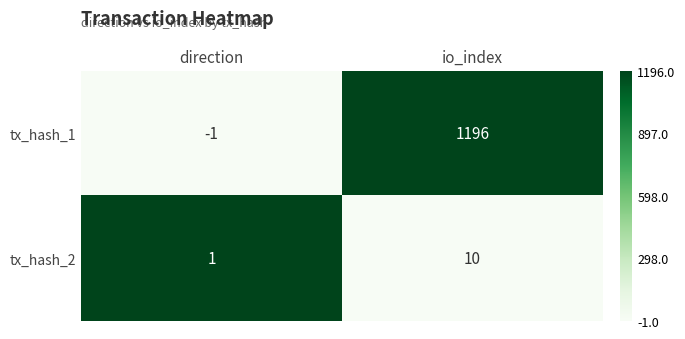

What is the approximate value of tx_hash_2 at io_index?

10